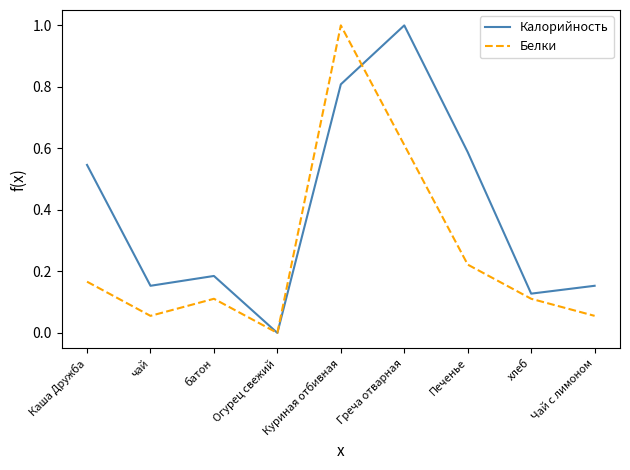

How many categories are shown in the chart?

9